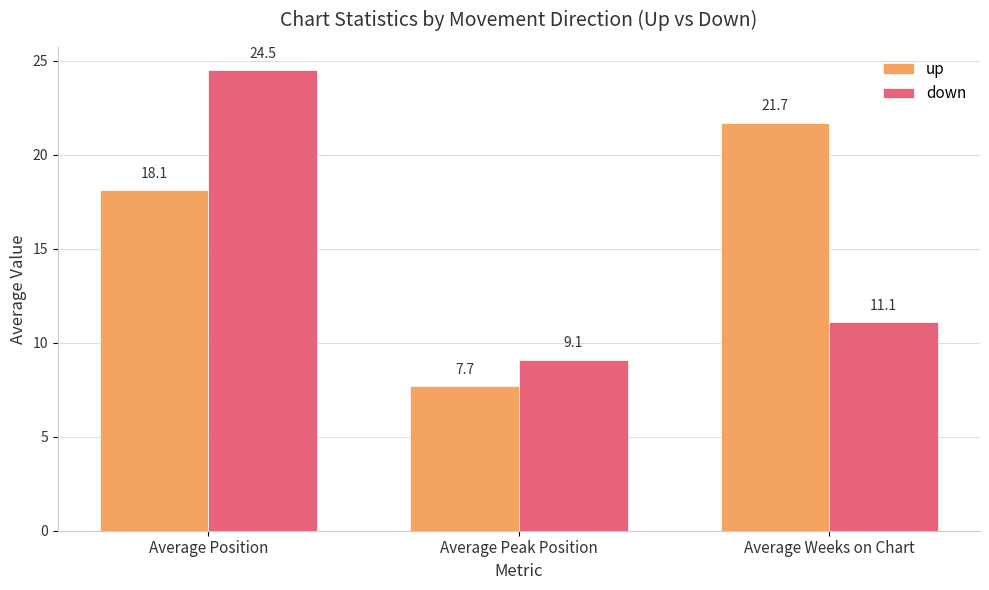

What is the maximum value for up?

21.7